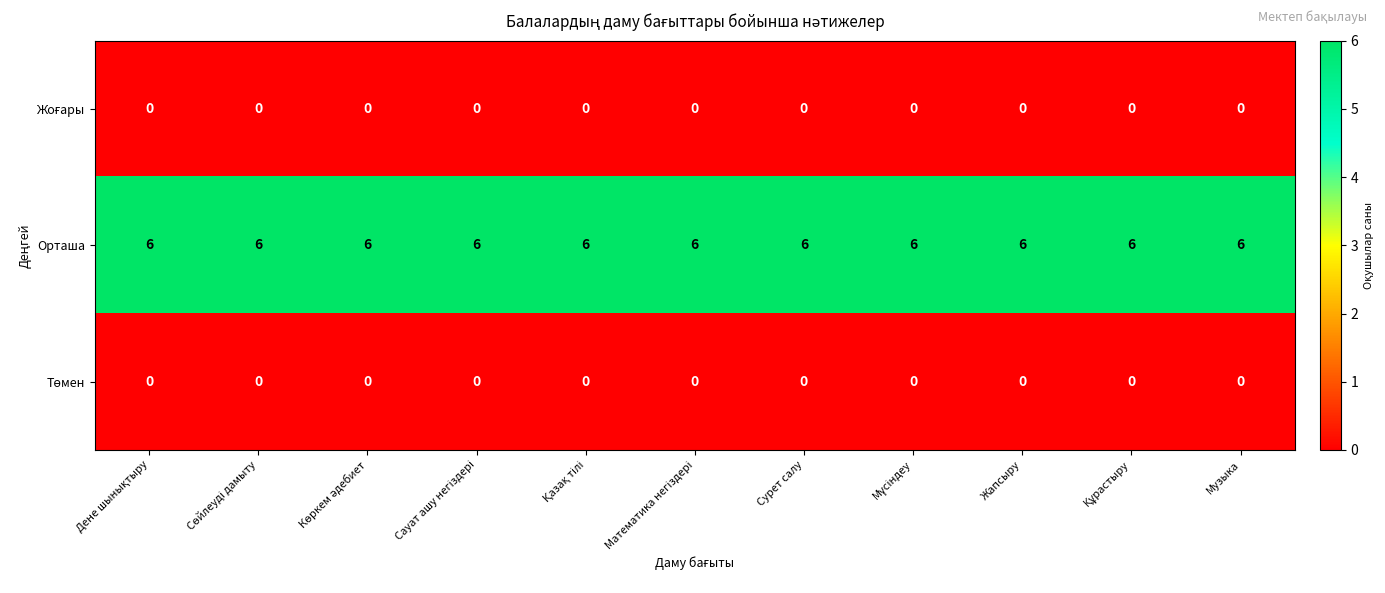

At how many categories does at least one series exceed 4?

11